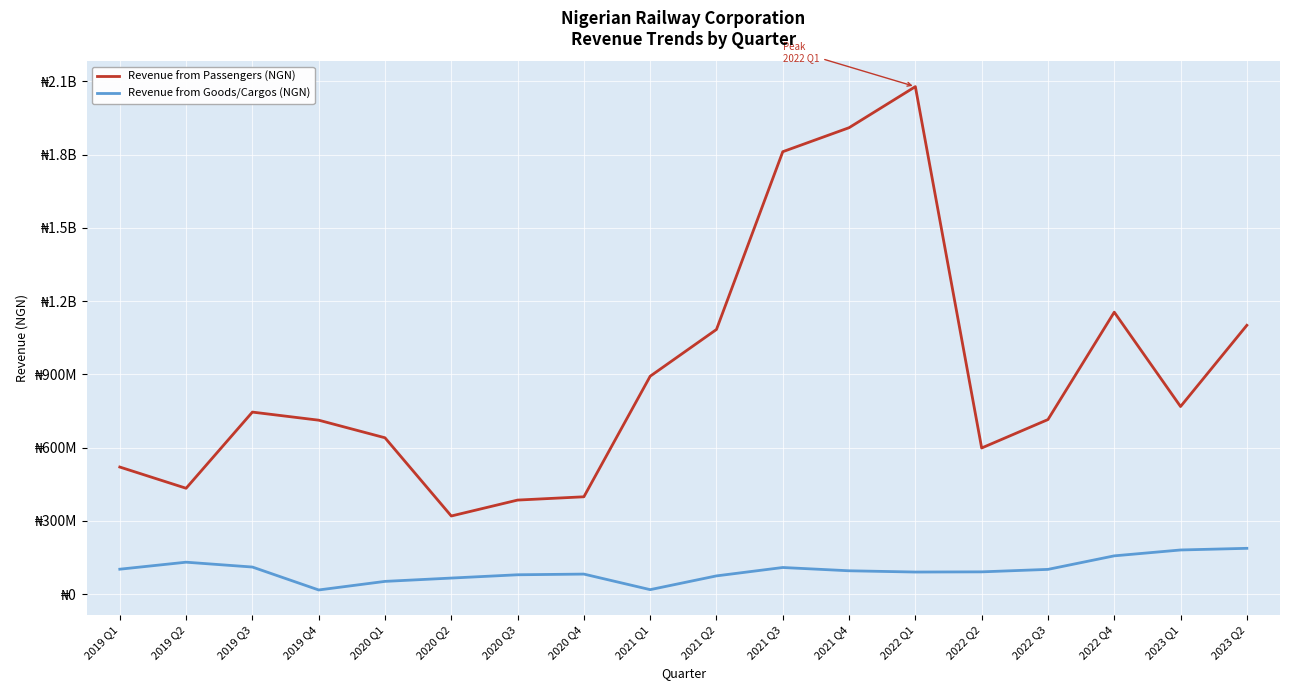

Does the chart display data point markers on the line(s)?

No